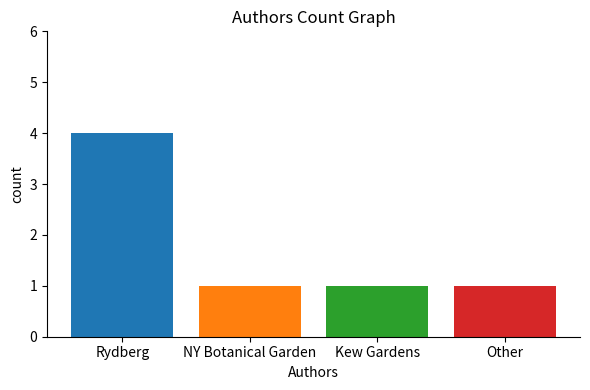

What is the maximum value shown in the chart?

4